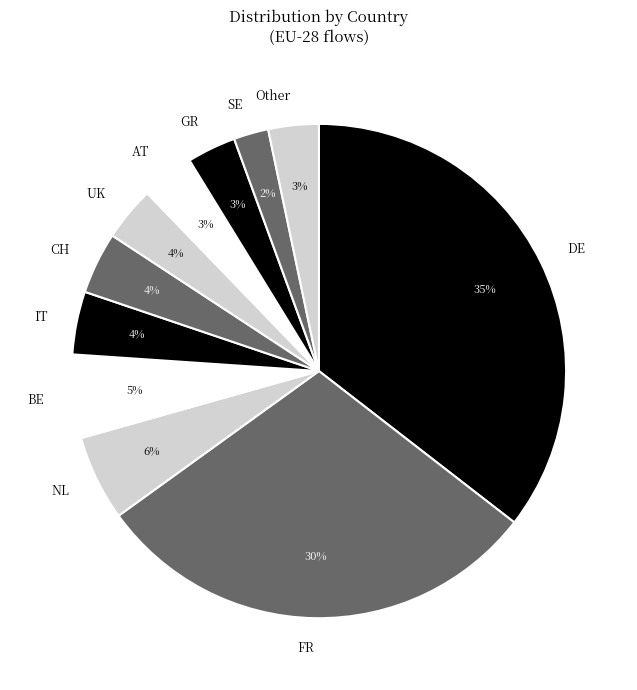

To the nearest percent, what portion does GR represent?

3%